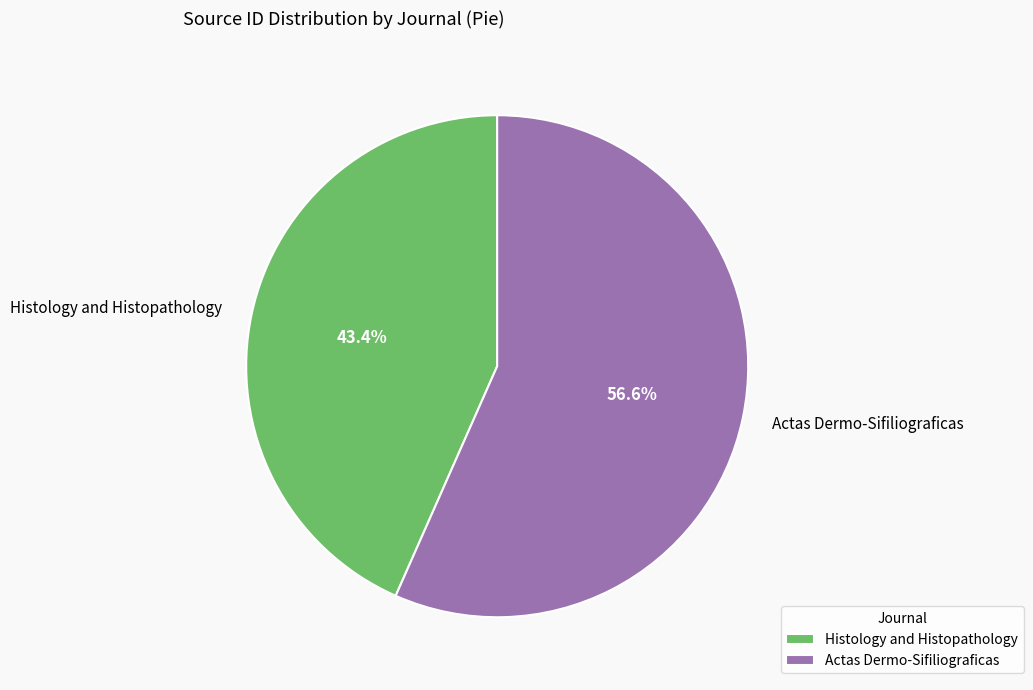

Which slice is the largest?

Actas Dermo-Sifiliograficas